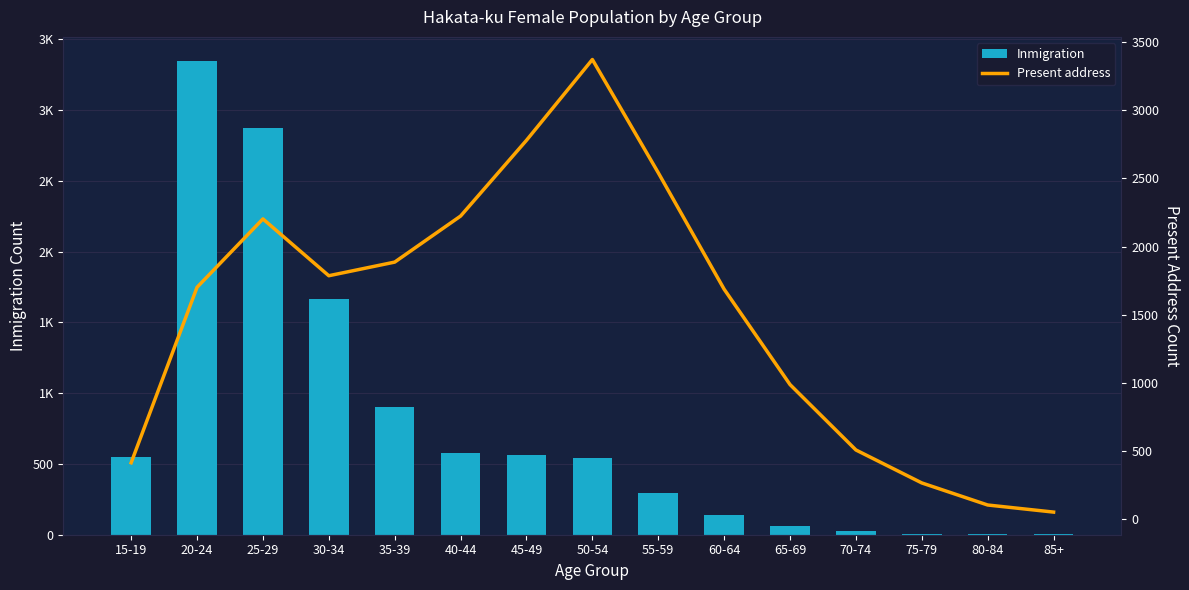

At which label does Present address reach its minimum?

85+